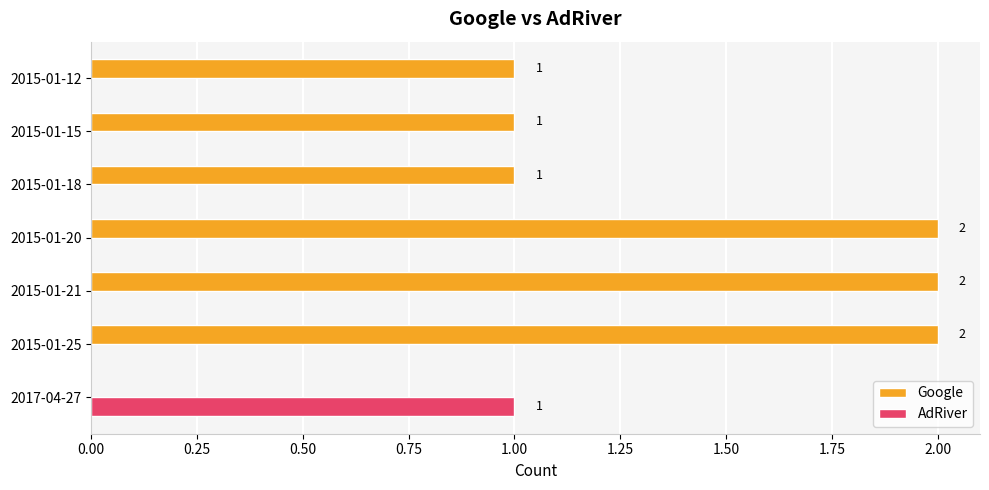

What are all the series names shown in the legend?

Google, AdRiver